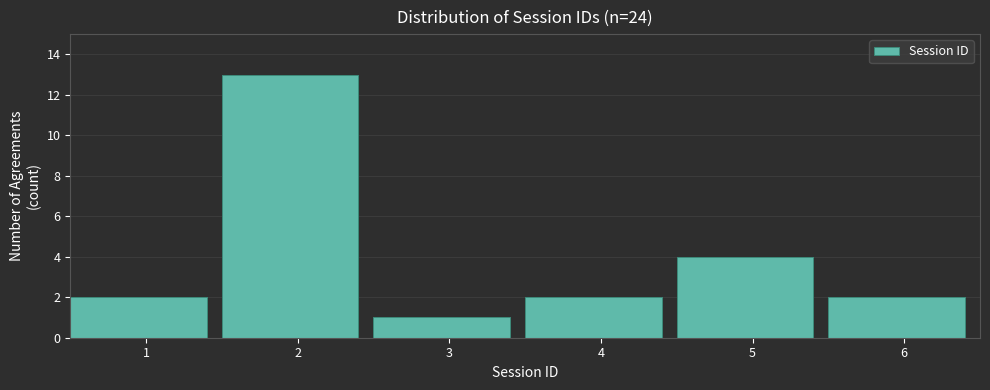

Reading right to left, what are all the values shown in this chart?

2	4	2	1	13	2